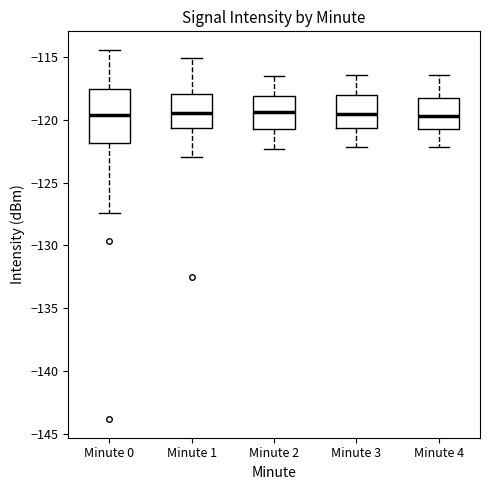

Where does the median line of the box for Minute 3 sit on the y-axis? The values are not printed on the chart, so give them approximately, as read against the axis.

-119.5